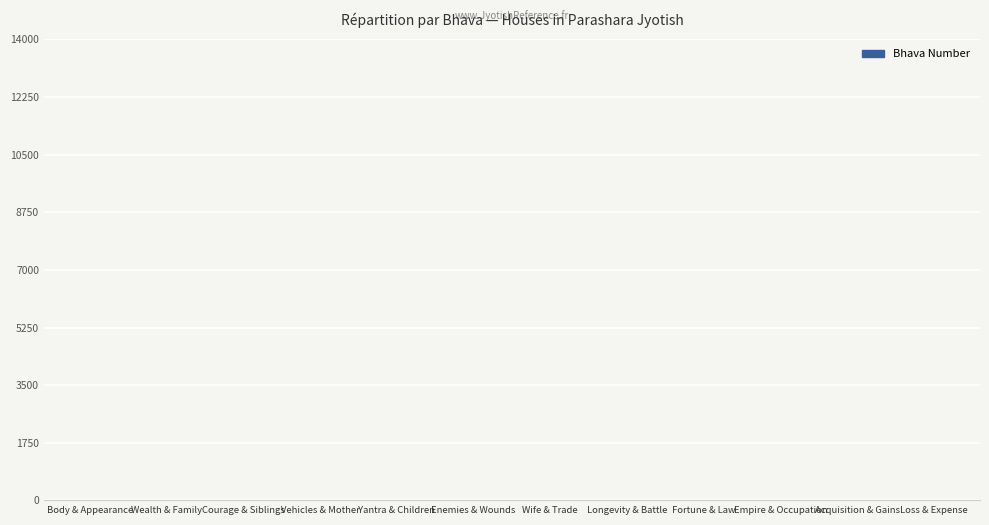

What is the sum of all values?

78